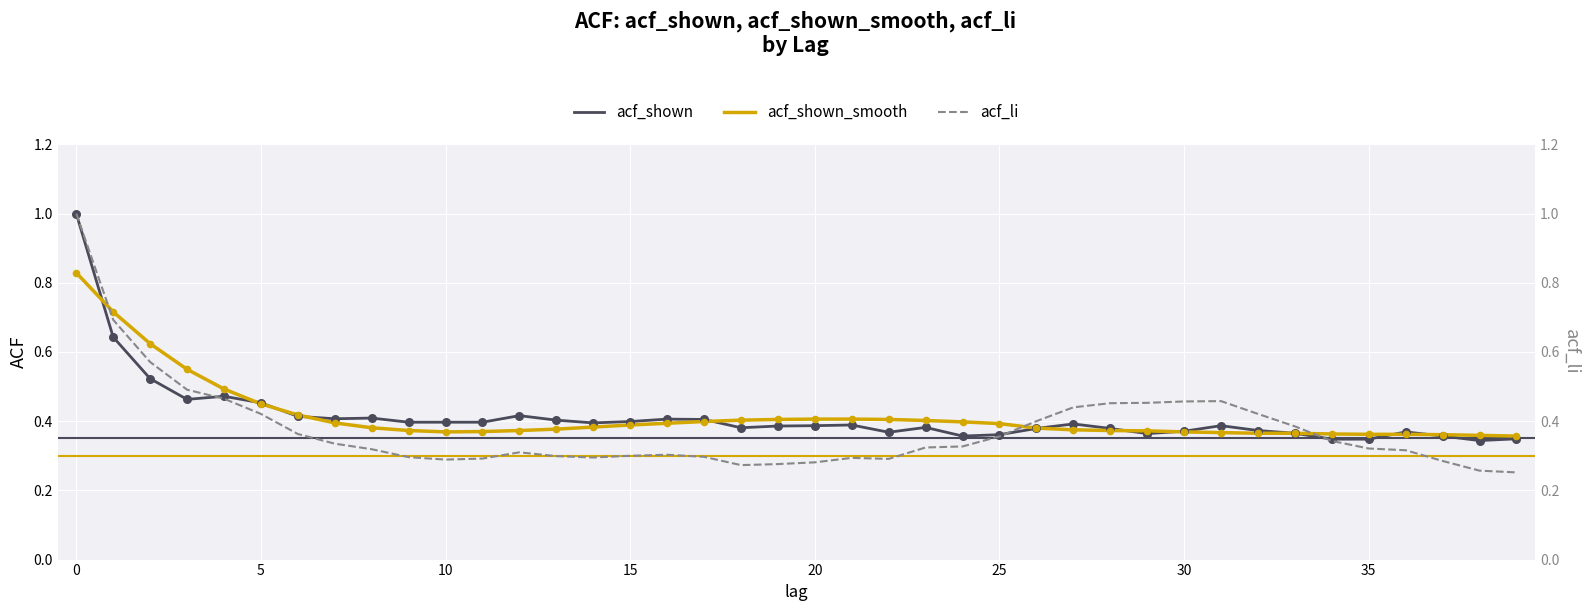

Which series reaches the maximum Y coordinate?

acf_shown